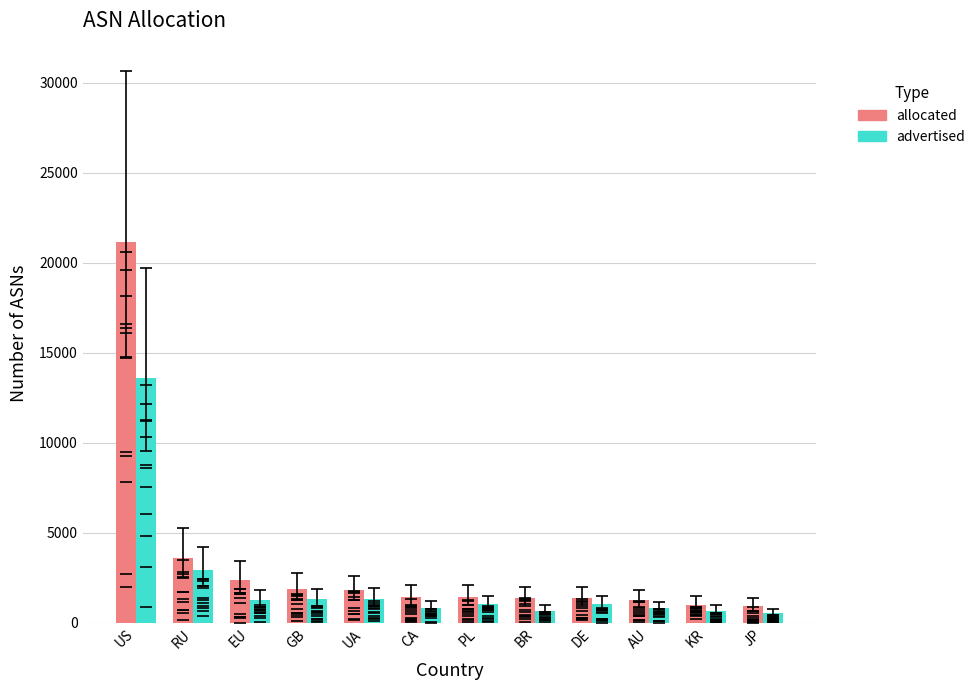

What is the total value across all series at BR?

2049